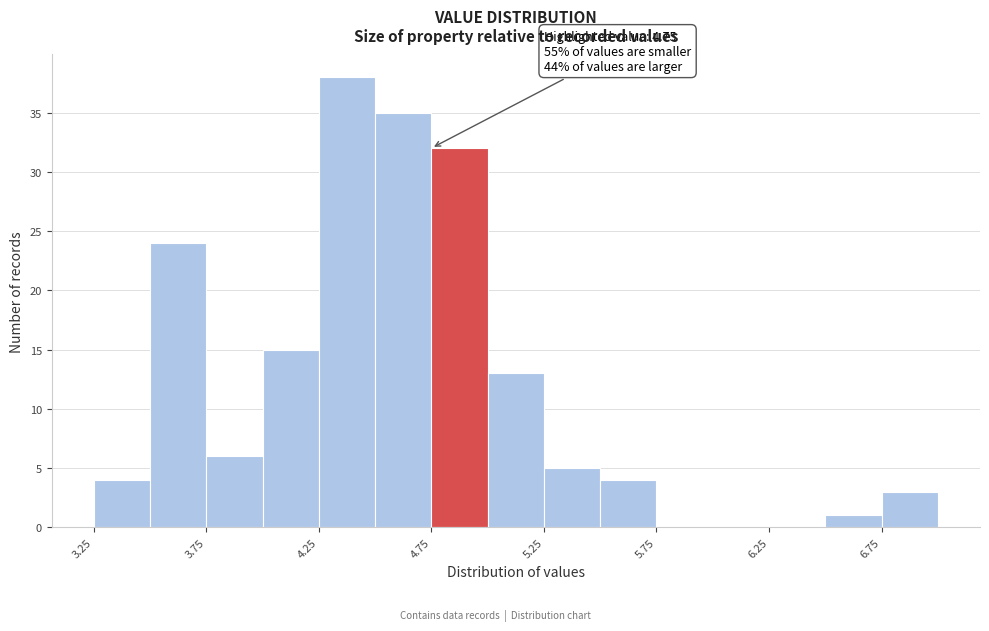

Which range on the x-axis has the tallest bar?

4.25 to 4.50